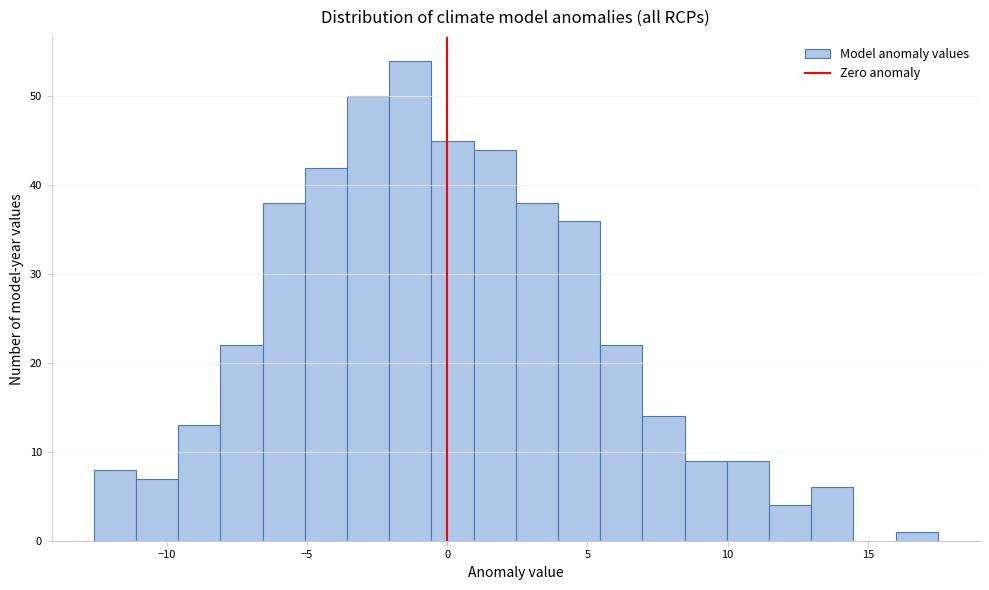

Read against the x-axis, roughly where is the centre of the tallest bar?

-1.5